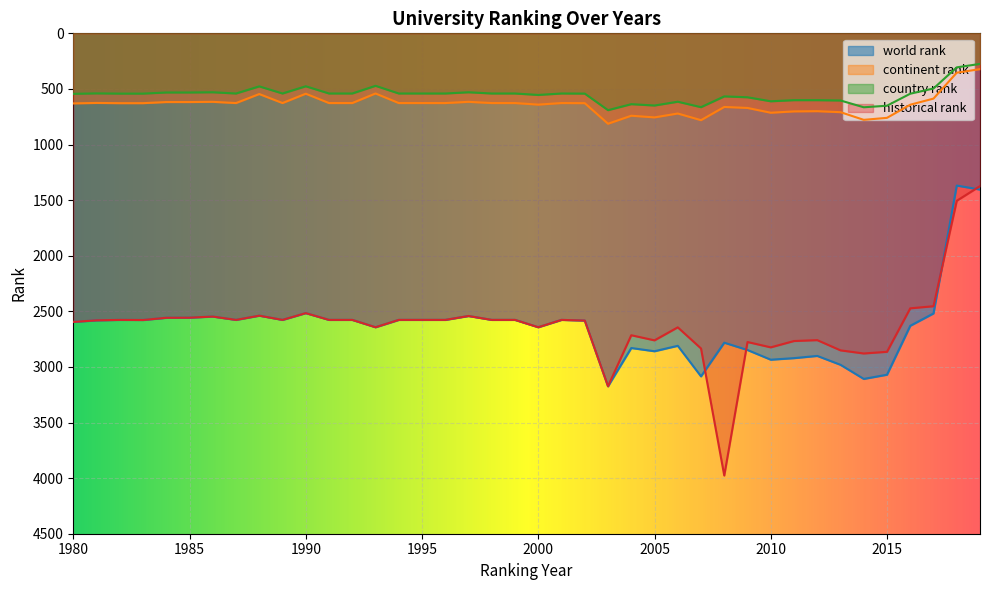

At which label is world rank closest to 2271?

1990